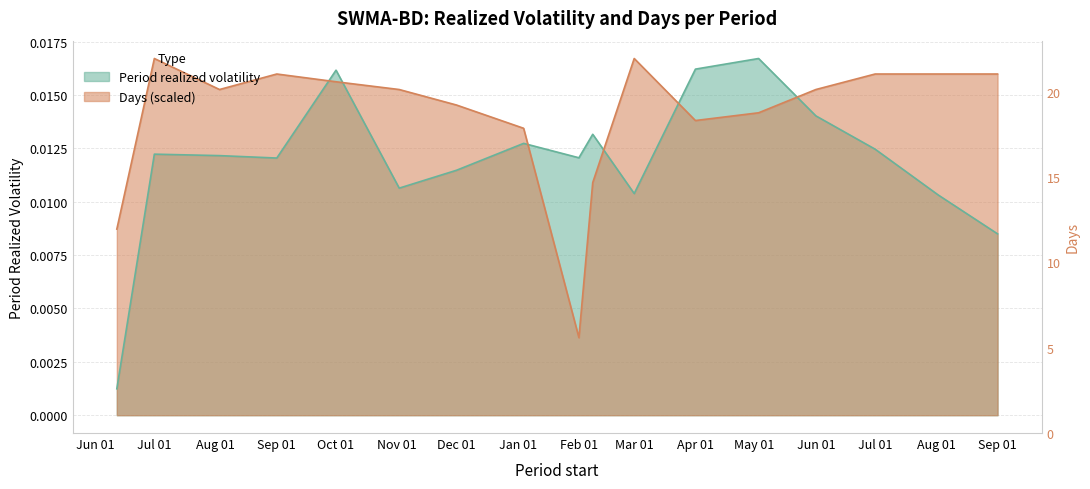

At Oct 01, list the series in order from largest to smallest.

Period realized volatility, Days